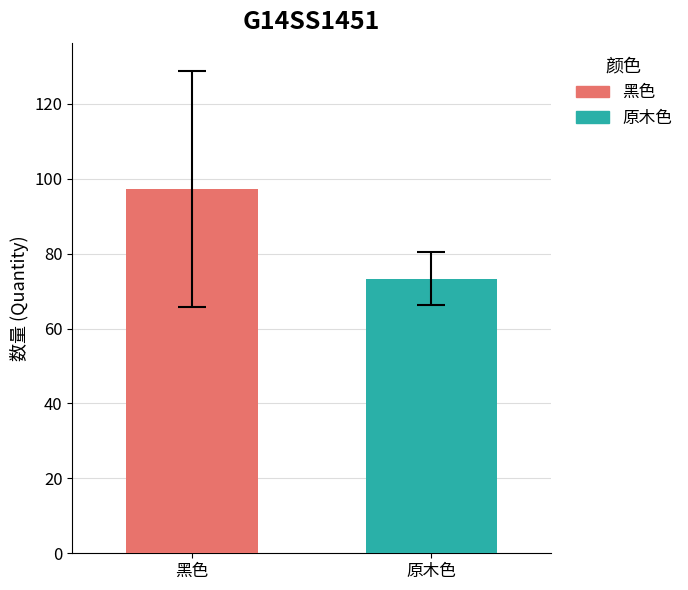

Which series has the widest spread of values?

黑色